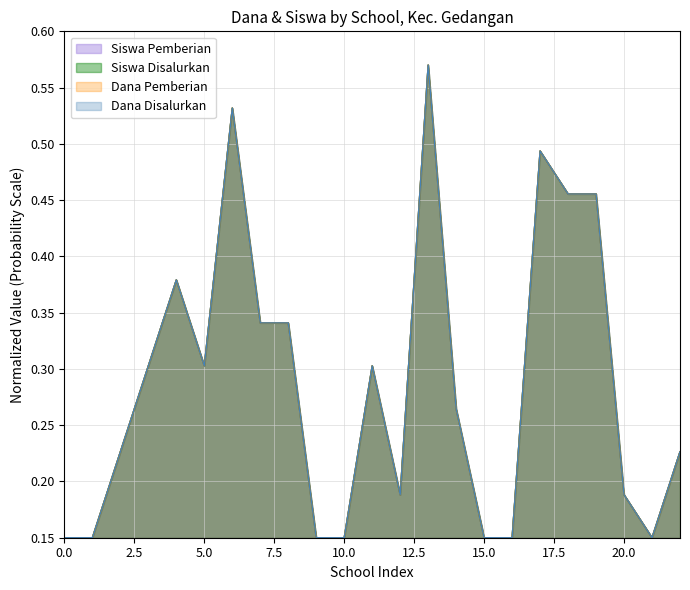

At how many categories does at least one series exceed 0?

23